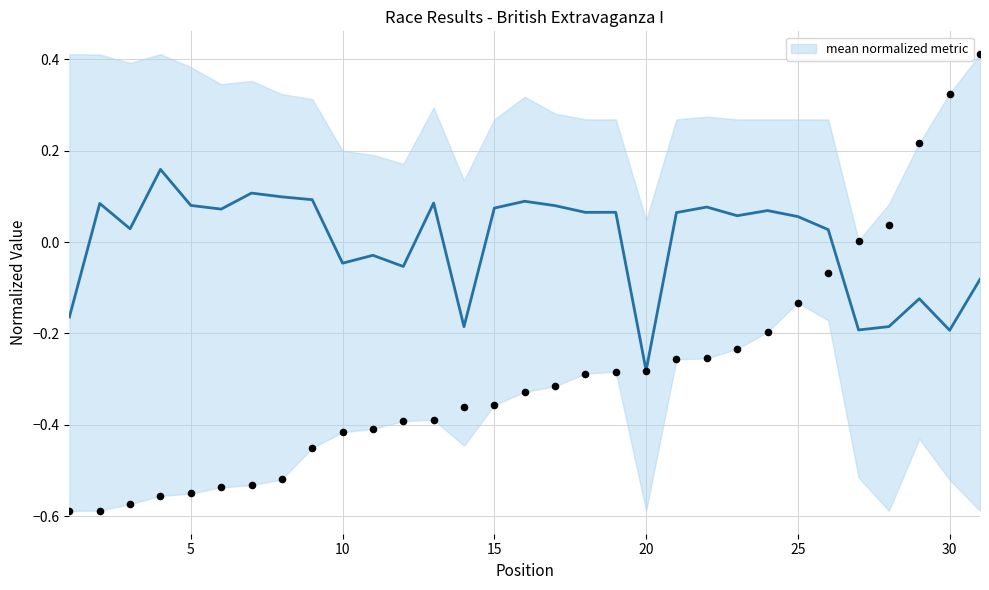

Between 15 and 10, which is larger?

15